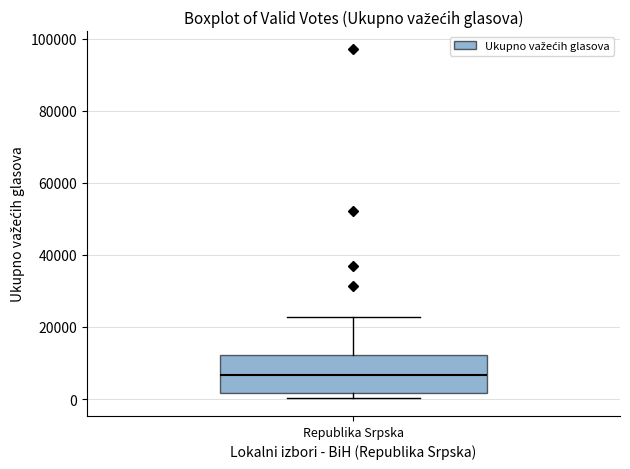

Read this box plot against the y-axis: the position of the median line, the range covered by the box, and the ends of both whiskers. The values are not printed on the chart, so give them approximately, as read against the axis.

median 6000, box 2000 to 12000, whiskers 0 to 22000